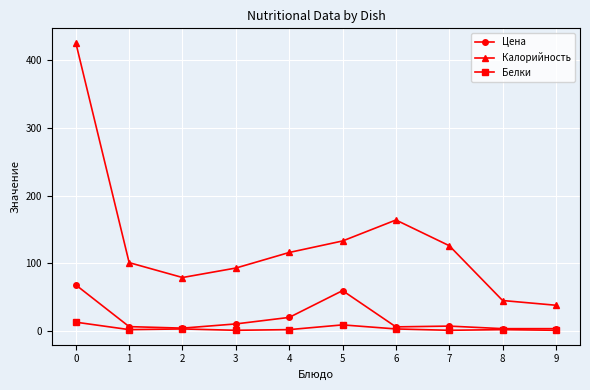

True or false: Калорийность and Цена cross at least once.

False